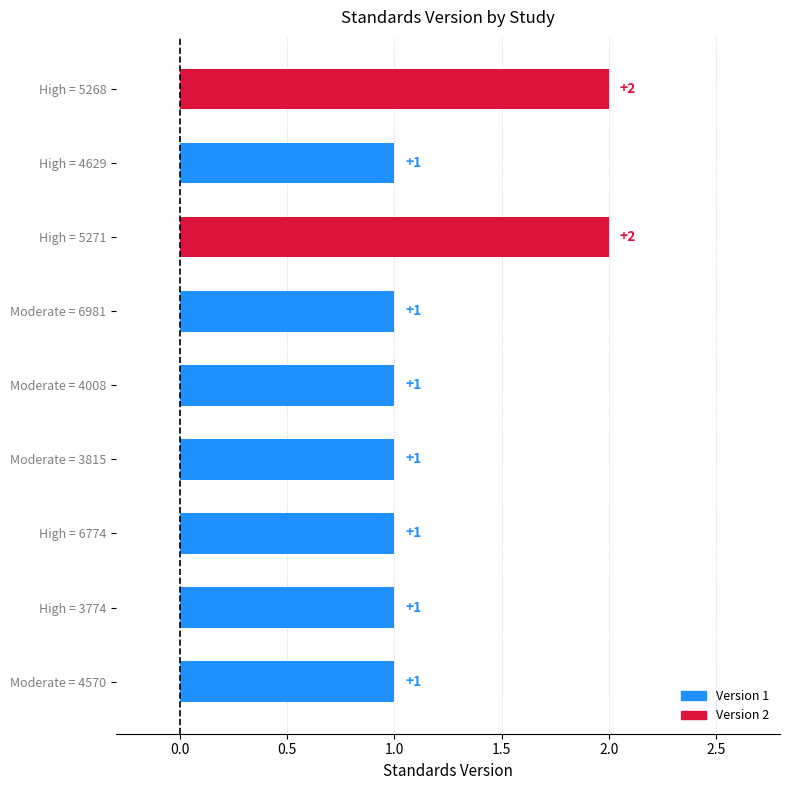

True or false: the data shows 1 at High = 3774.

True